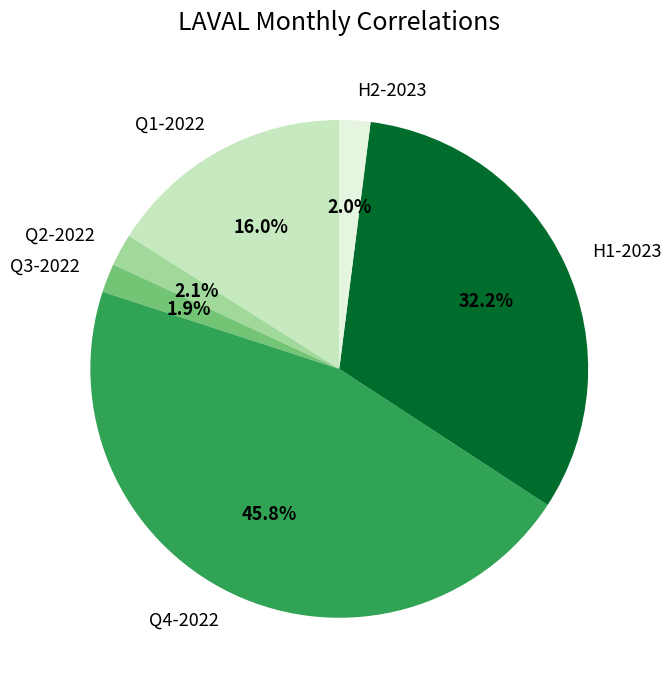

What is the largest slice in the pie chart?

Q4-2022